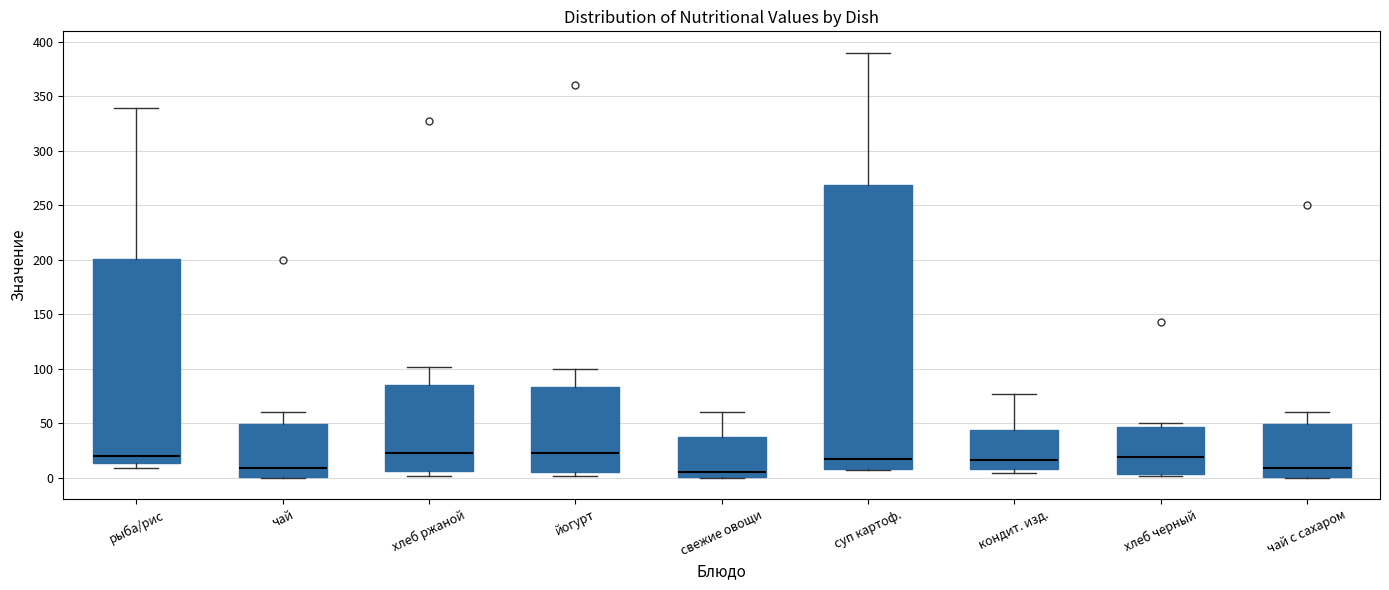

Reading left to right, read every box against the y-axis: the position of its median line, the range the box covers, and the ends of its whiskers. The values are not printed on the chart, so give them approximately, as read against the axis.

рыба/рис: median 20, box 15 to 200, whiskers 10 to 340
чай: median 10, box 0 to 50, whiskers 0 to 60
хлеб ржаной: median 25, box 5 to 85, whiskers 0 to 100
йогурт: median 25, box 5 to 85, whiskers 0 to 100
свежие овощи: median 5, box 0 to 40, whiskers 0 to 60
суп картоф.: median 15, box 10 to 270, whiskers 5 to 390
кондит. изд.: median 15, box 10 to 45, whiskers 5 to 75
хлеб черный: median 20, box 5 to 45, whiskers 0 to 50
чай с сахаром: median 10, box 0 to 50, whiskers 0 to 60